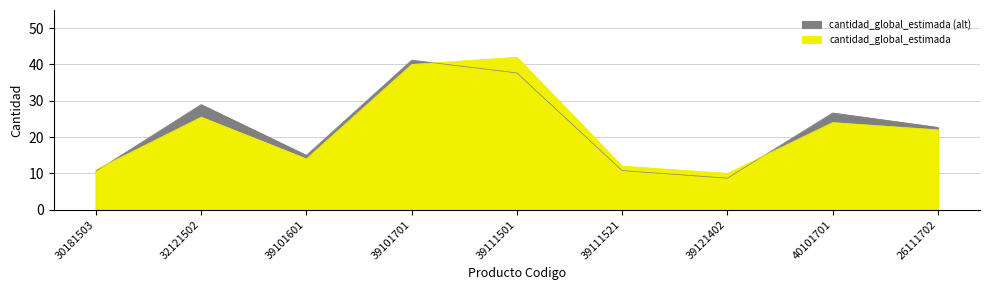

Is it true that the value at 39101701 is 40.0?

True